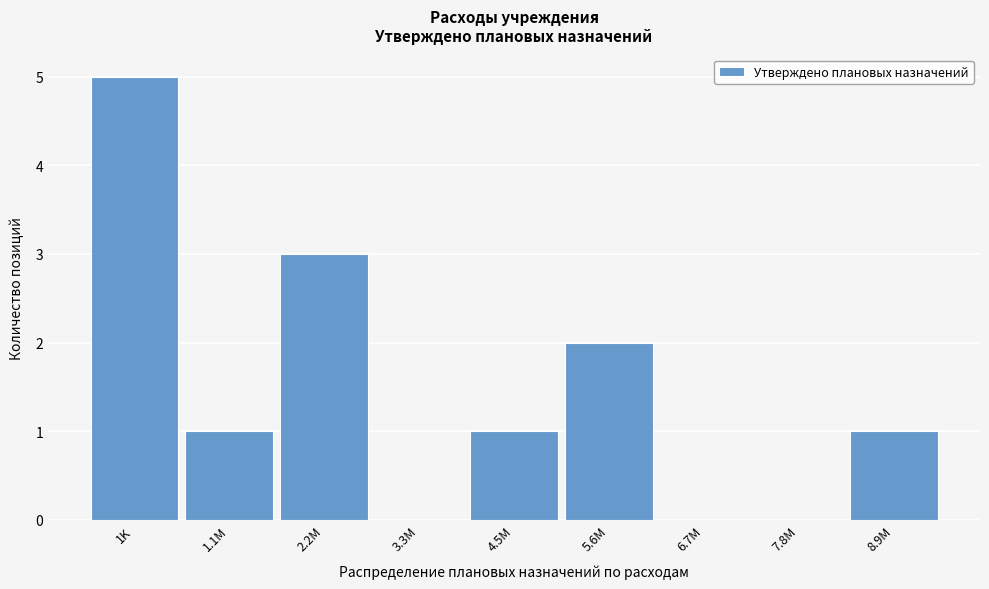

Reading left to right, extract all data points from this chart.

1K=5	1.1M=1	2.2M=3	3.3M=0	4.5M=1	5.6M=2	6.7M=0	7.8M=0	8.9M=1